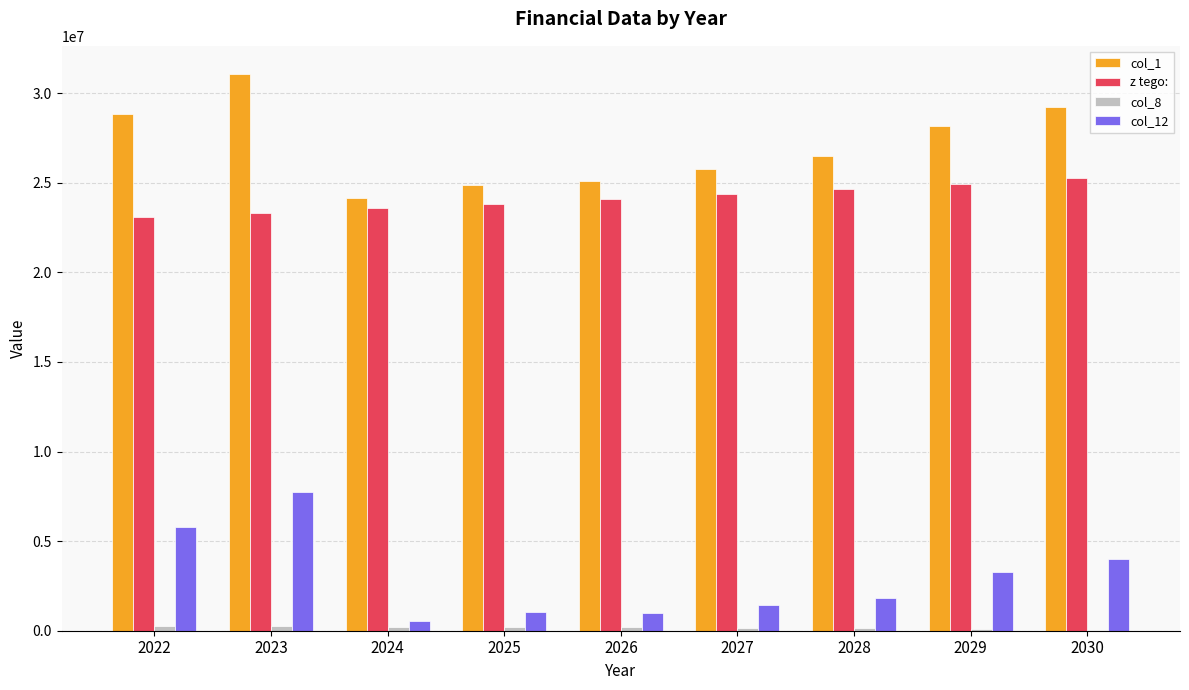

What is the greatest value displayed?

31082340.0